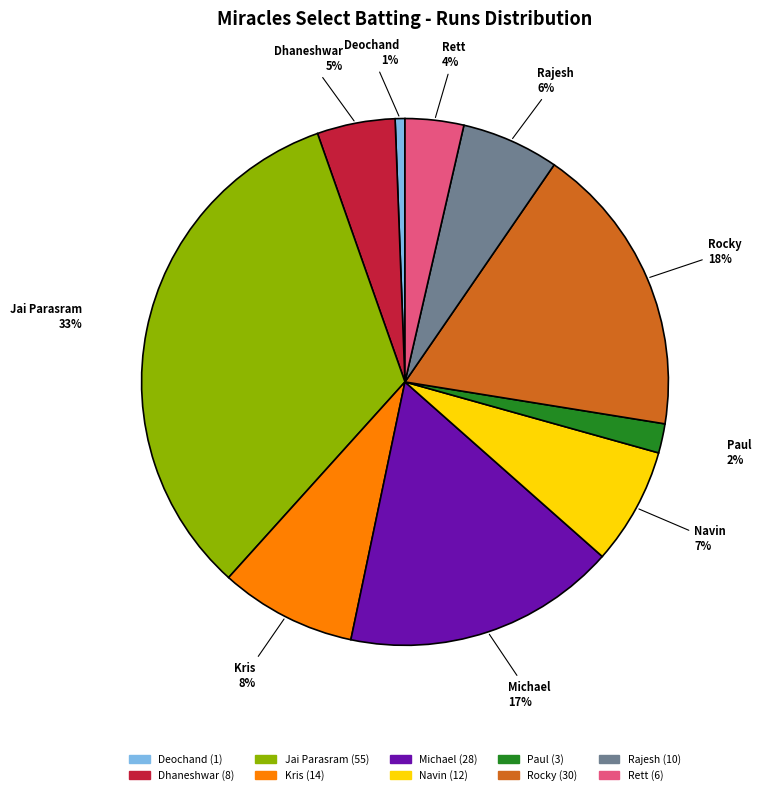

To the nearest percent, what is the difference between the largest and smallest slice percentages?

32%